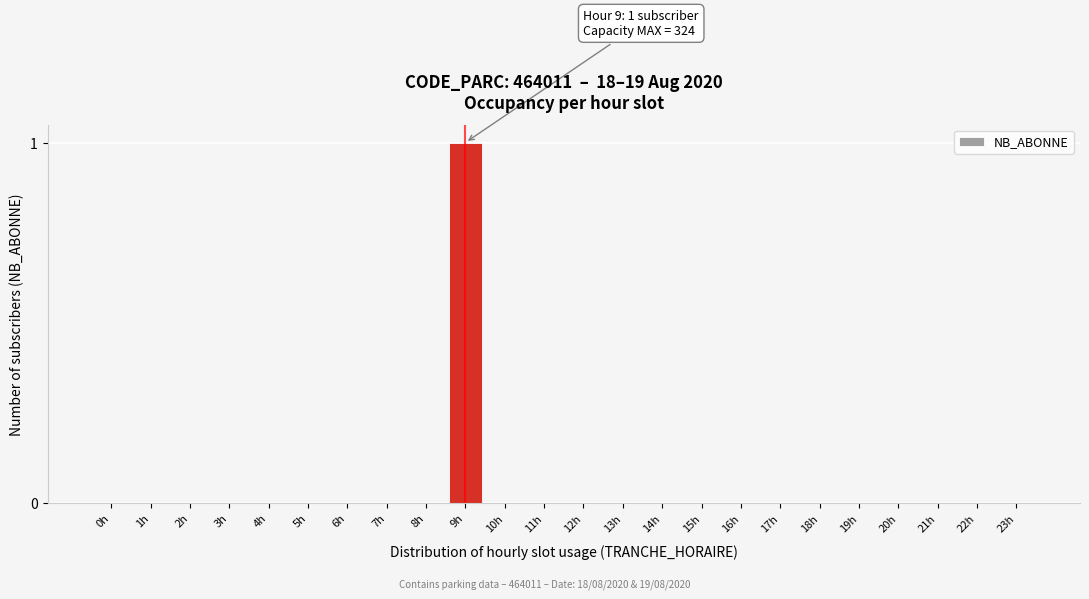

Reading right to left, transcribe all the data shown in this chart.

23h=0	22h=0	21h=0	20h=0	19h=0	18h=0	17h=0	16h=0	15h=0	14h=0	13h=0	12h=0	11h=0	10h=0	9h=1	8h=0	7h=0	6h=0	5h=0	4h=0	3h=0	2h=0	1h=0	0h=0